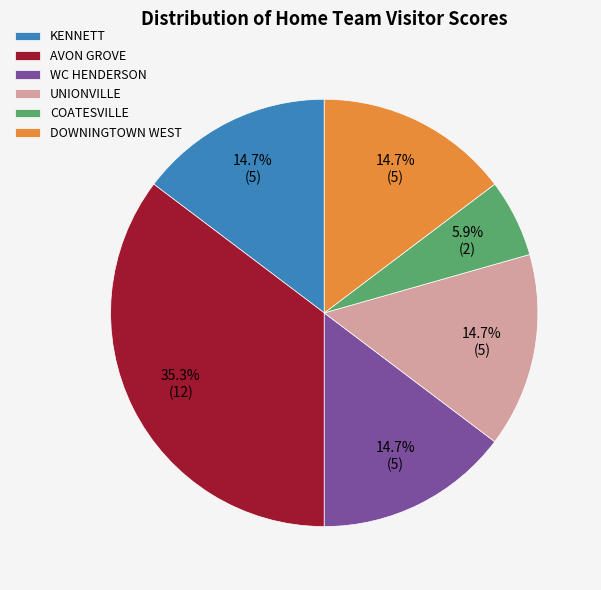

Which category has the smallest portion of the pie?

COATESVILLE